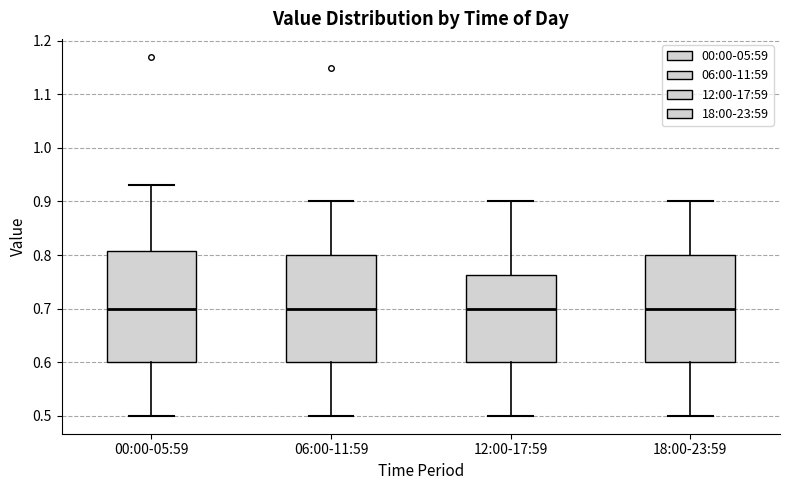

Reading left to right, read every box against the y-axis: the position of its median line, the range the box covers, and the ends of its whiskers. The values are not printed on the chart, so give them approximately, as read against the axis.

00:00-05:59: median 0.70, box 0.60 to 0.81, whiskers 0.50 to 0.93
06:00-11:59: median 0.70, box 0.60 to 0.80, whiskers 0.50 to 0.90
12:00-17:59: median 0.70, box 0.60 to 0.76, whiskers 0.50 to 0.90
18:00-23:59: median 0.70, box 0.60 to 0.80, whiskers 0.50 to 0.90